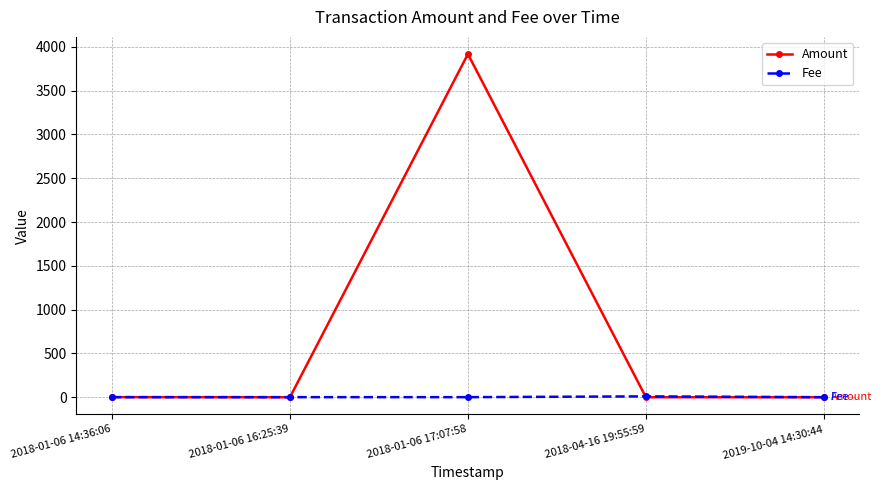

List the series in order of their overall mean, highest first.

Amount, Fee